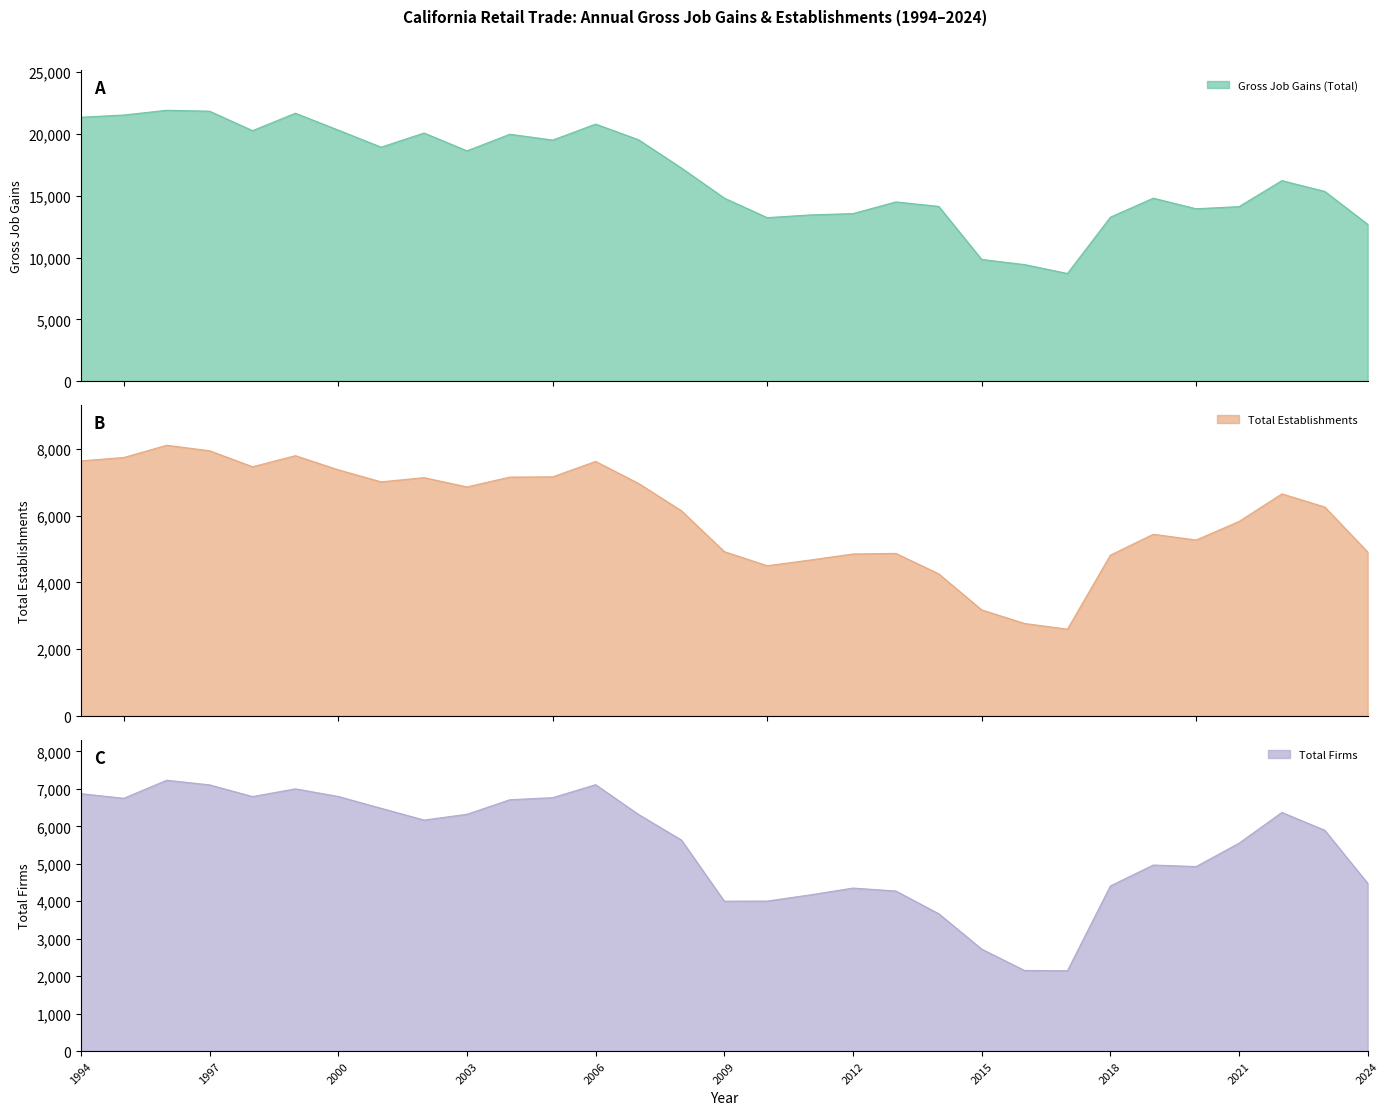

What is the total value across all series at 2022?

29255